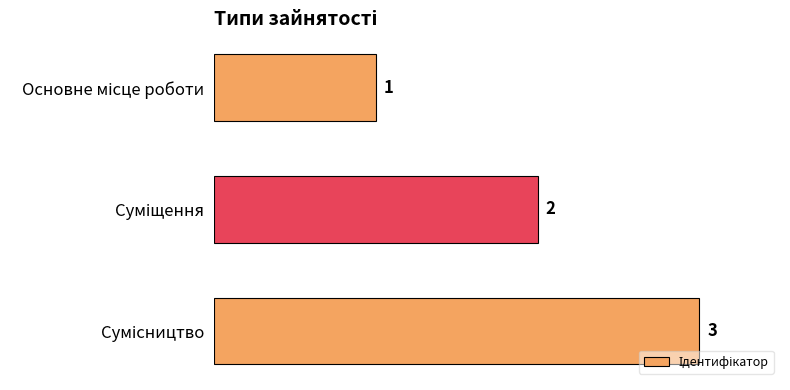

What is the average value?

2